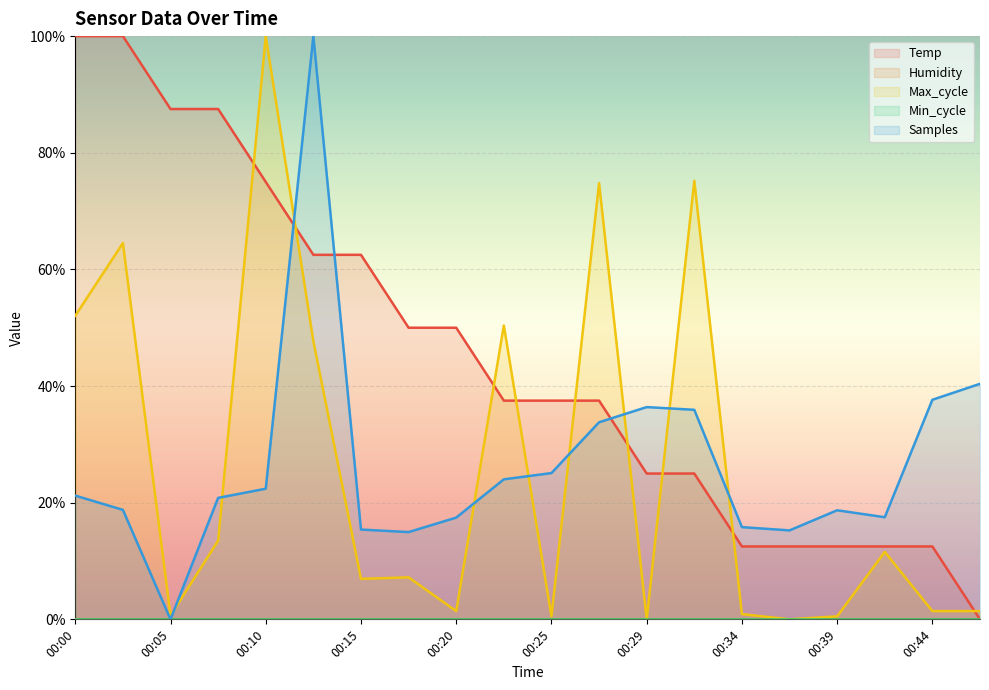

Which category has the lowest value in the Samples series?

00:05